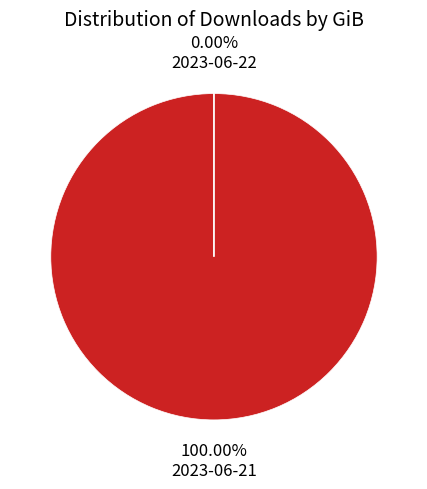

Is it true that 2023-06-22 is 1% of the pie?

False